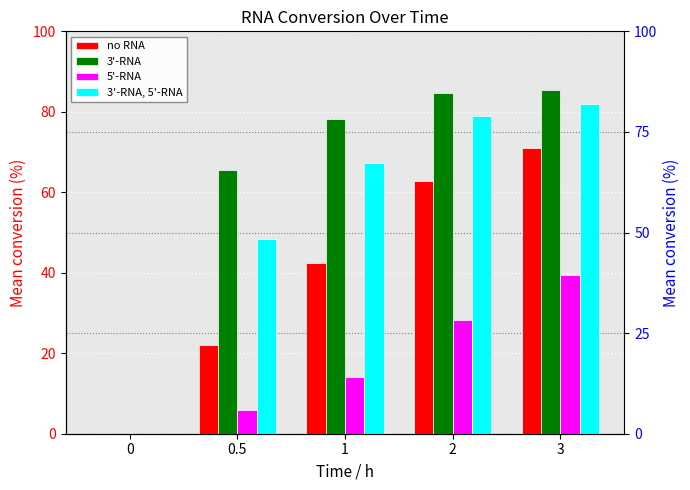

What is the difference between the 3'-RNA, 5'-RNA values at 2 and 1?

11.7